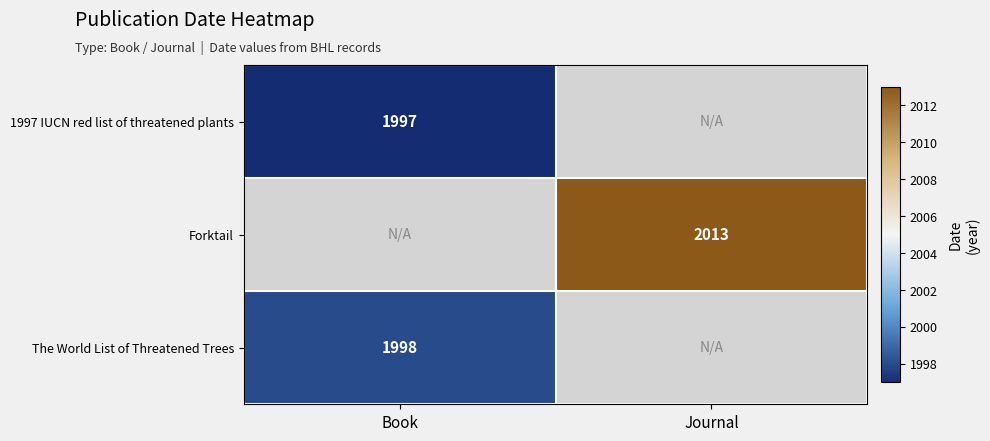

Is it true that The World List of Threatened Trees equals 1146 at Book?

False